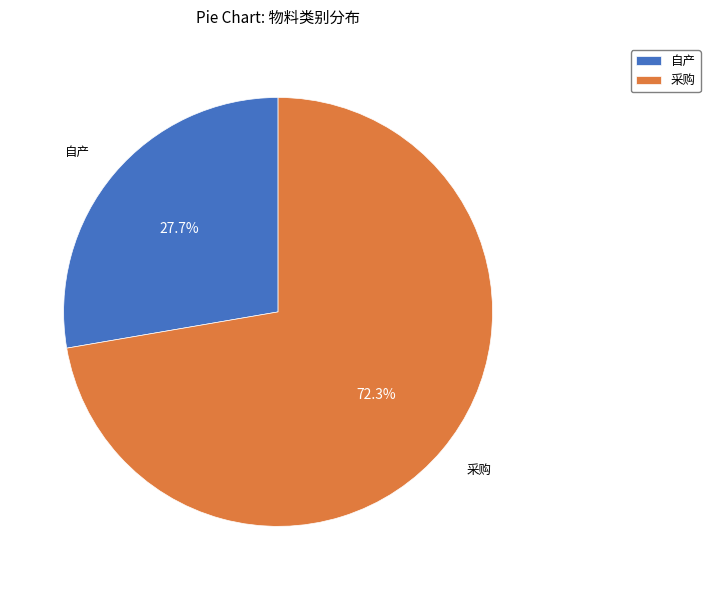

What portion of the pie excludes 自产?

72.3%